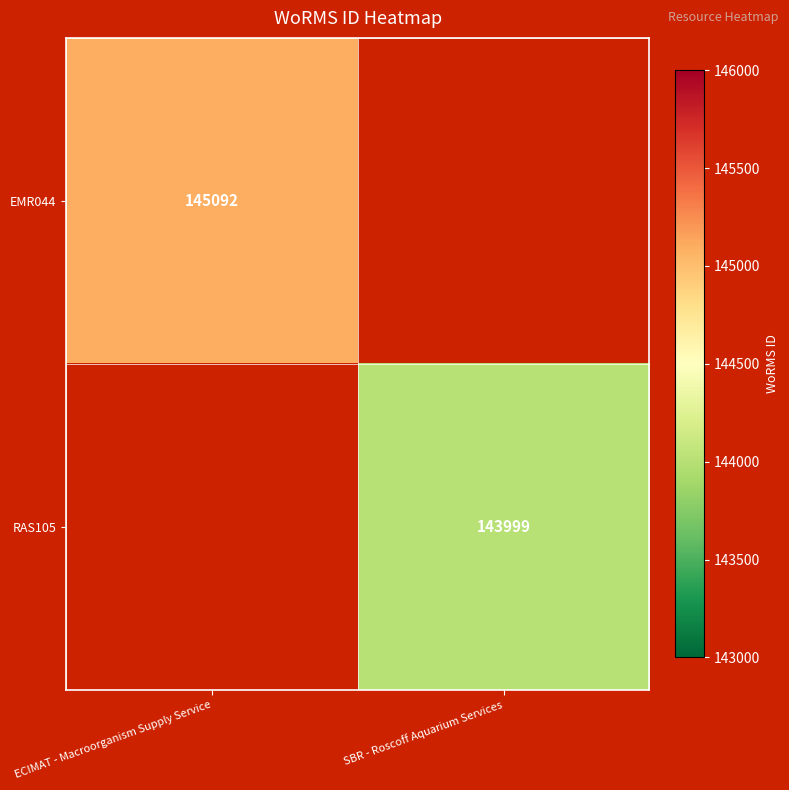

The value of EMR044 at ECIMAT - Macroorganism Supply Service is 58195. True or false?

False